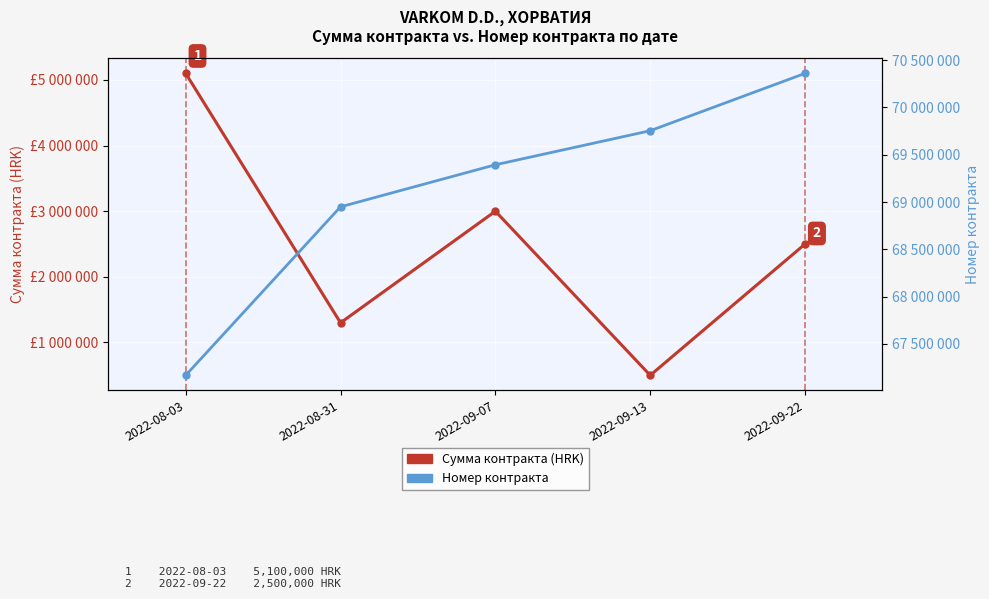

How many distinct data groups are displayed?

2